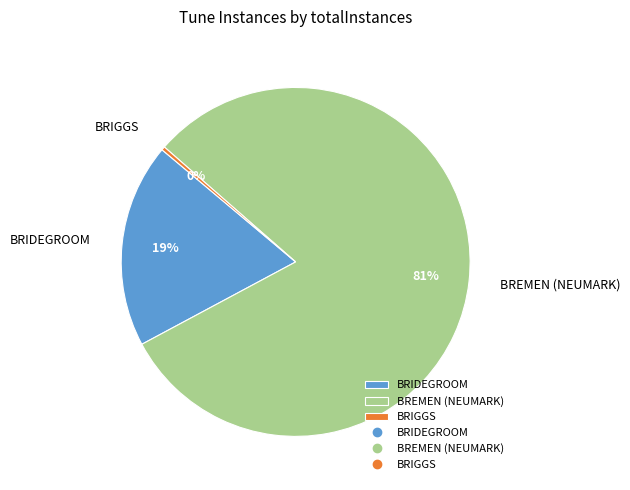

Rank the categories by value from lowest to highest.

BRIGGS, BRIDEGROOM, BREMEN (NEUMARK)